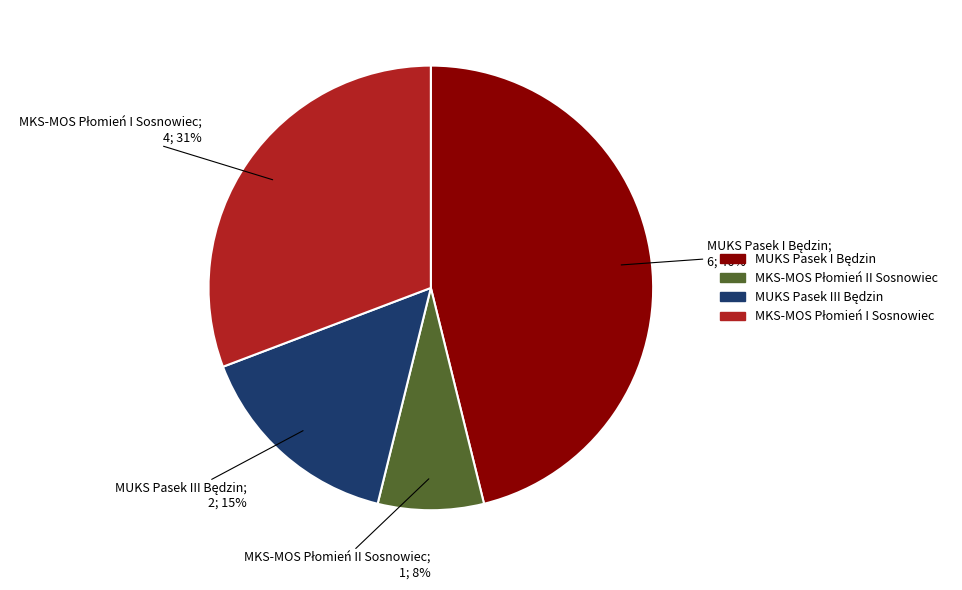

To the nearest percent, what is the difference between the largest and smallest slice percentages?

38%